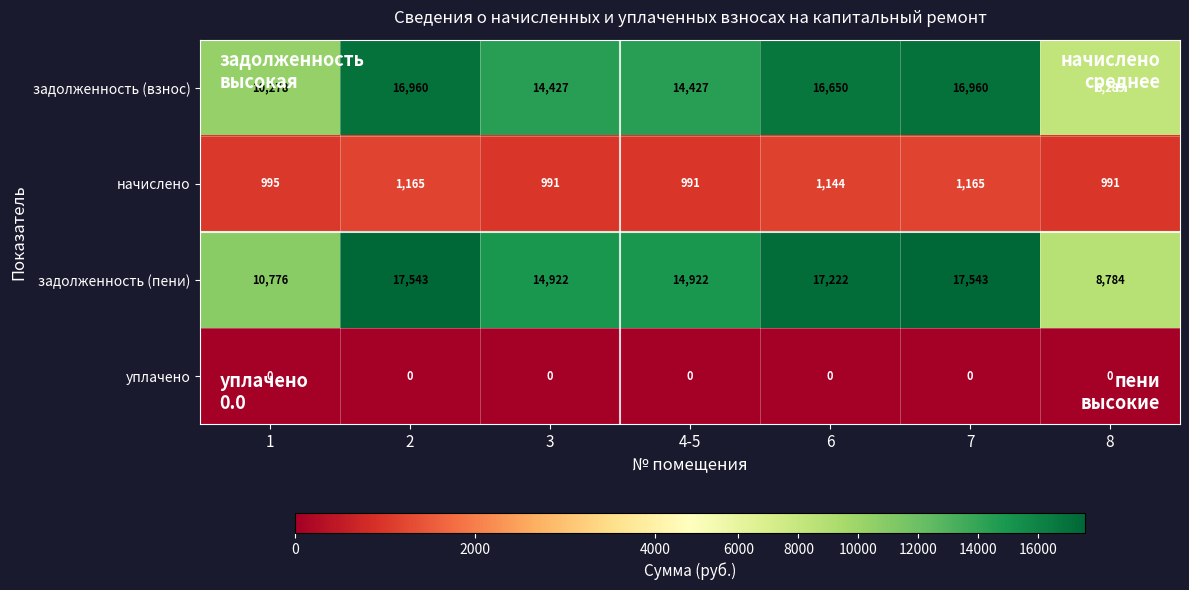

What is the total value across all series at 7?

35668